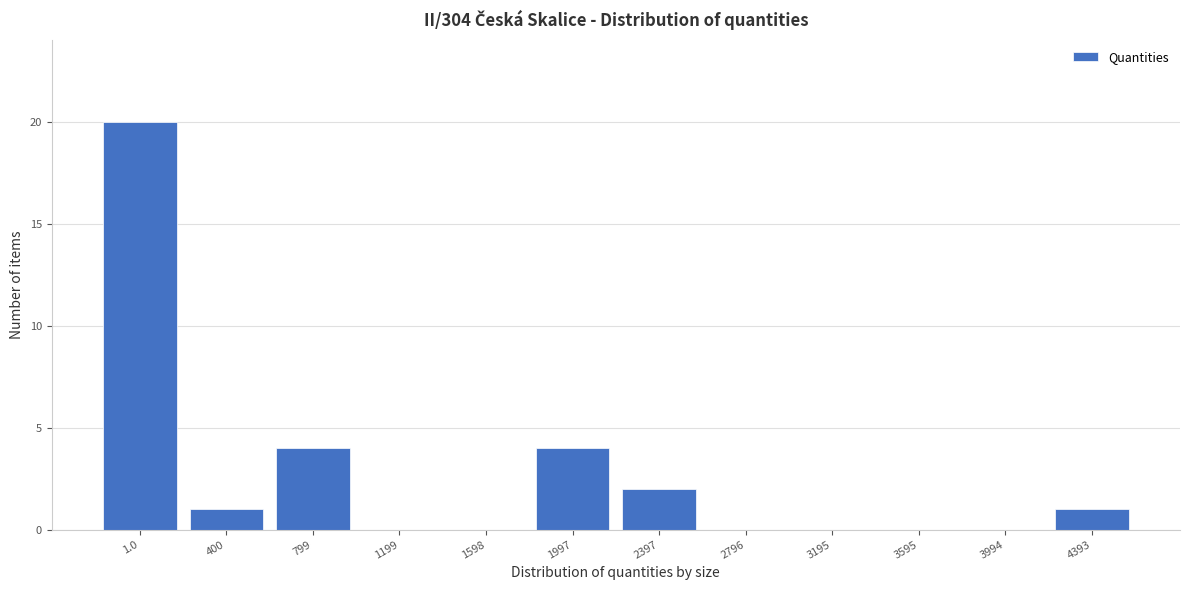

Reading left to right, extract all data points from this chart.

1.0=20	400=1	799=4	1199=0	1598=0	1997=4	2397=2	2796=0	3195=0	3595=0	3994=0	4393=1